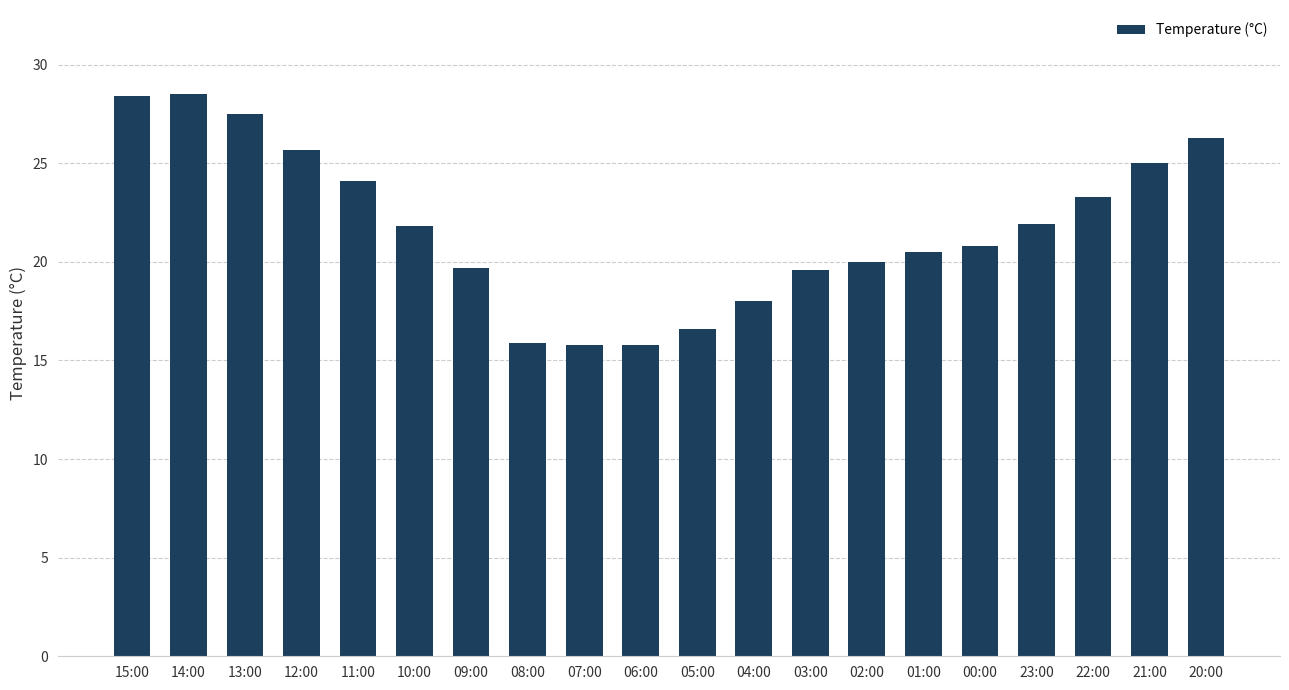

Does the chart contain any negative values?

No